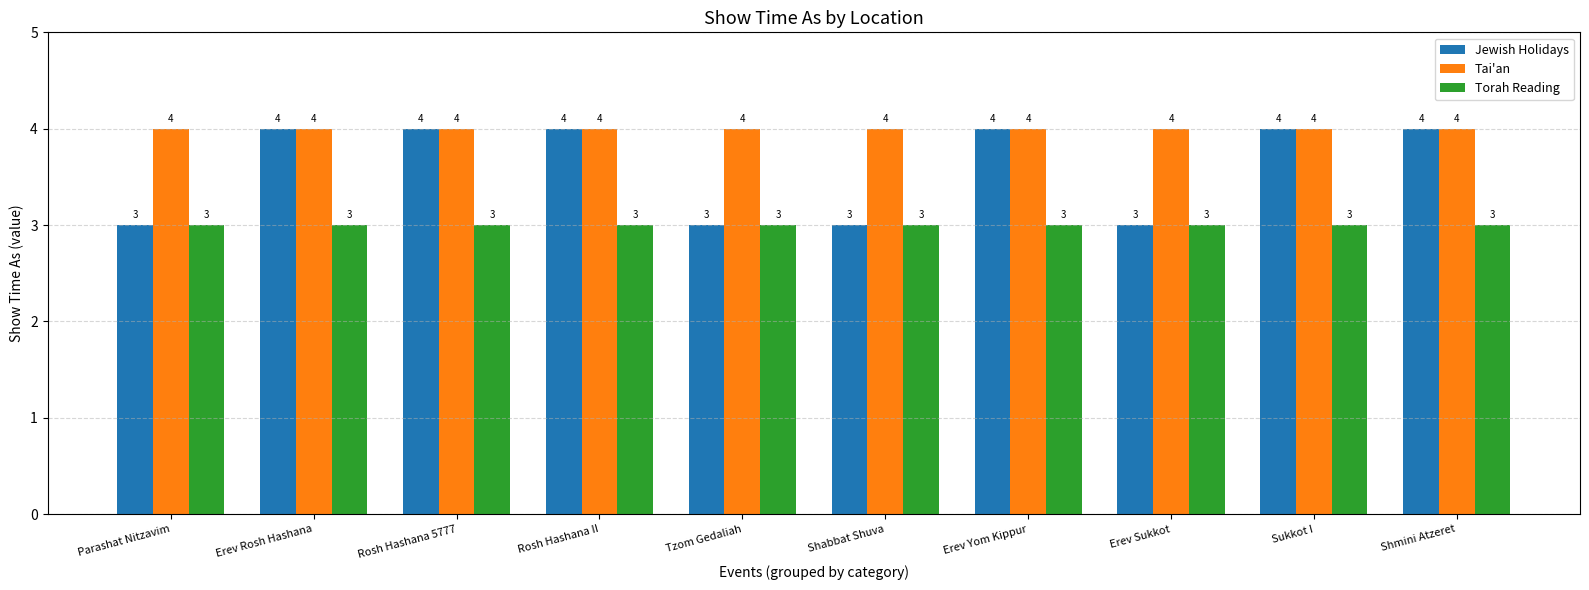

What is the difference between the highest and lowest values at Erev Yom Kippur?

1